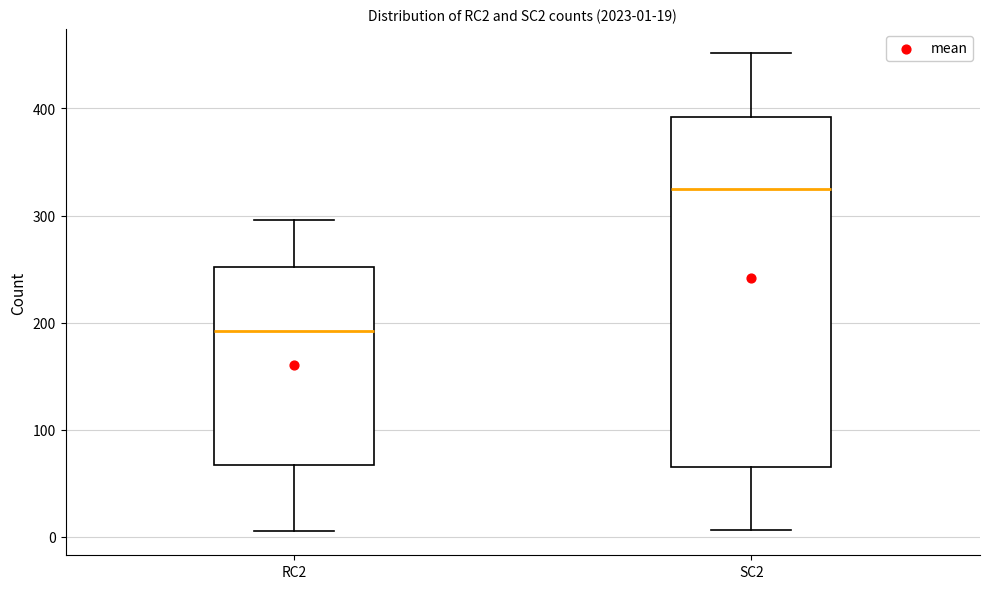

Comparing the boxes themselves (not the whiskers), which one is the tallest?

SC2